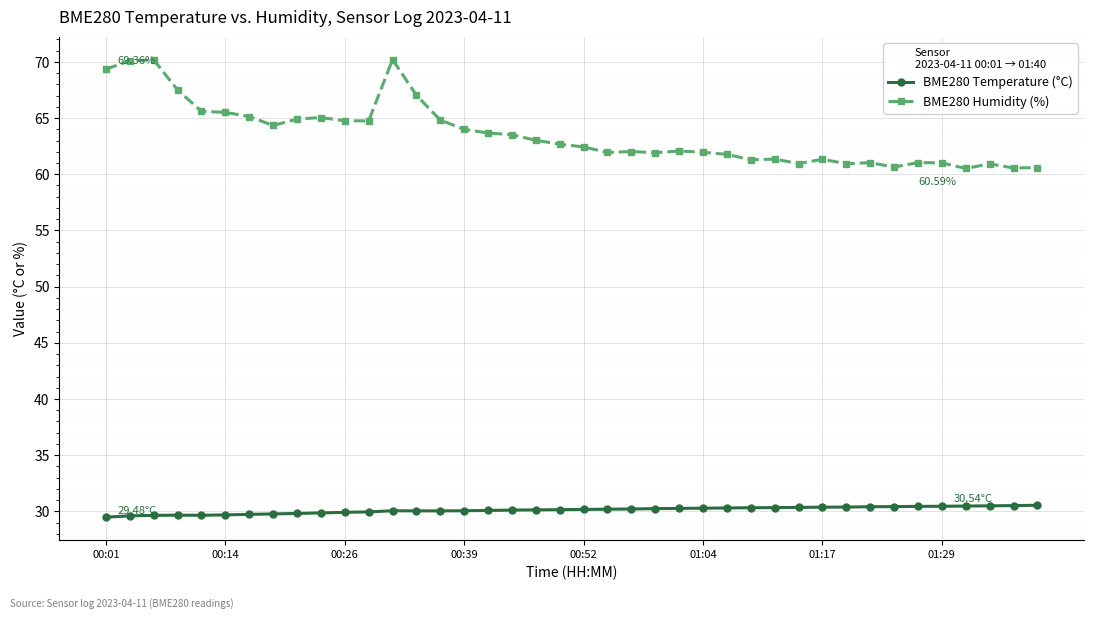

Which series has the largest total across all categories?

BME280 Humidity (%)